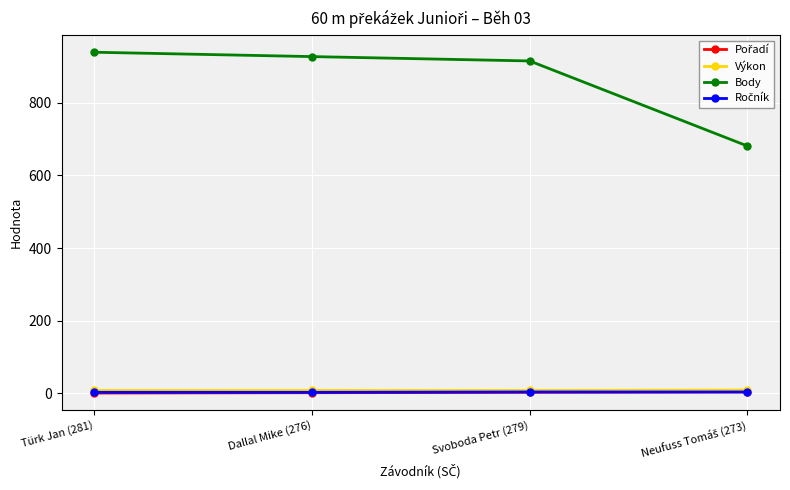

Which series has the widest spread of values?

Body